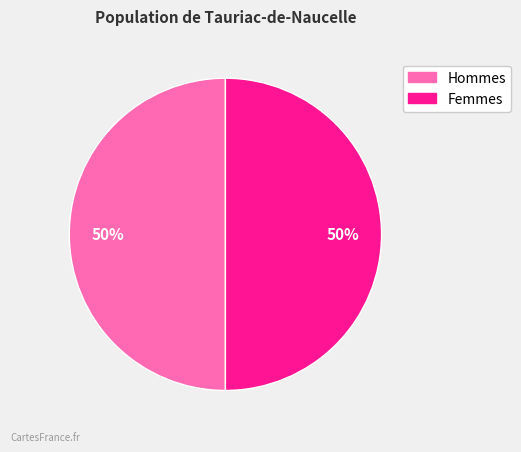

To the nearest percent, what is the average slice percentage?

50%